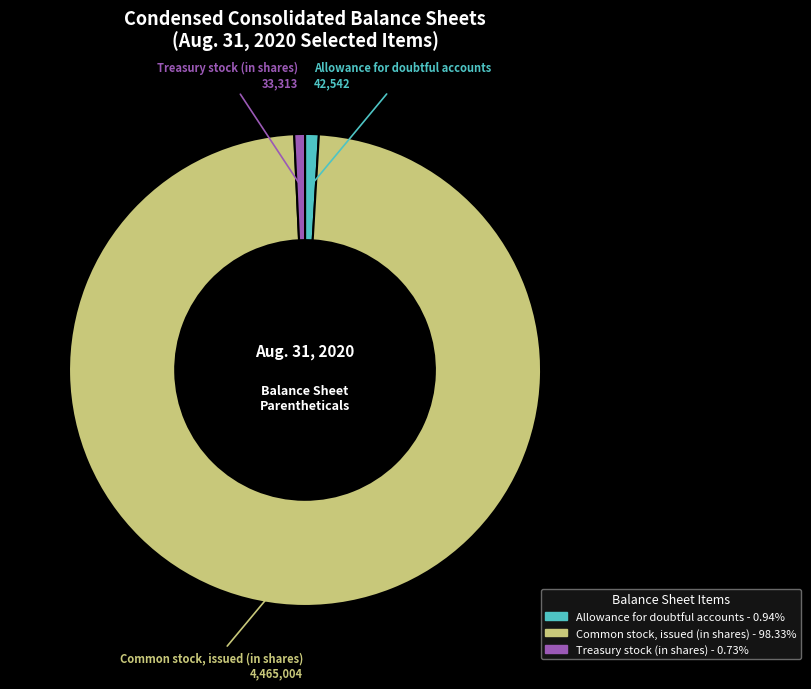

Count the number of slices in the pie.

3